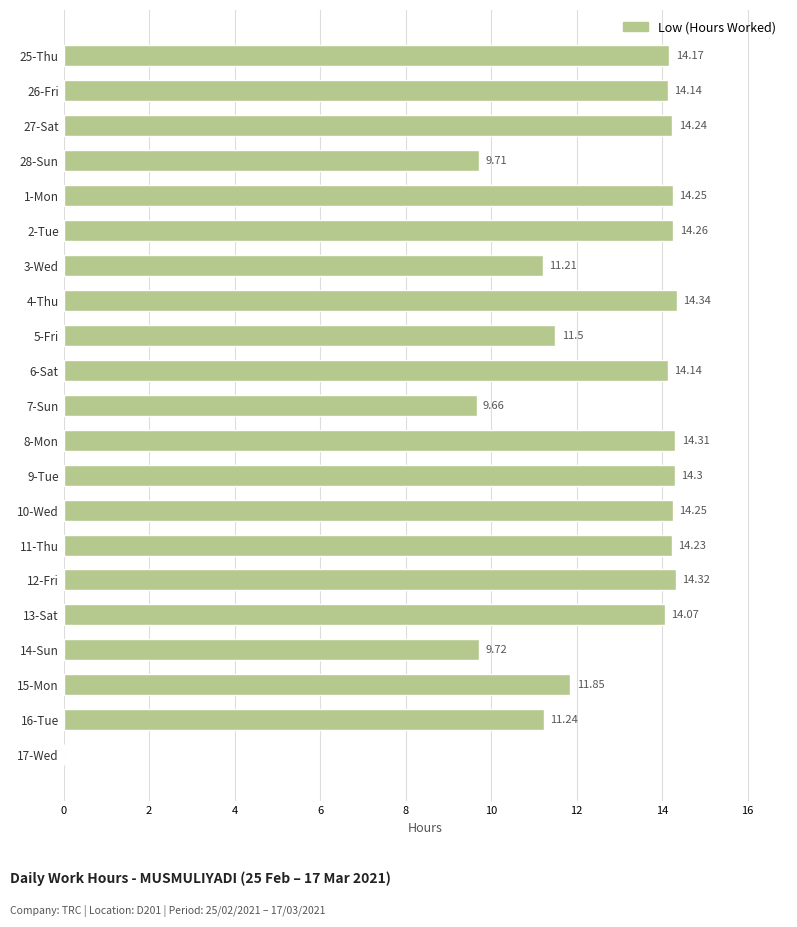

What is the sum of the values at 15-Mon and 16-Tue?

23.1